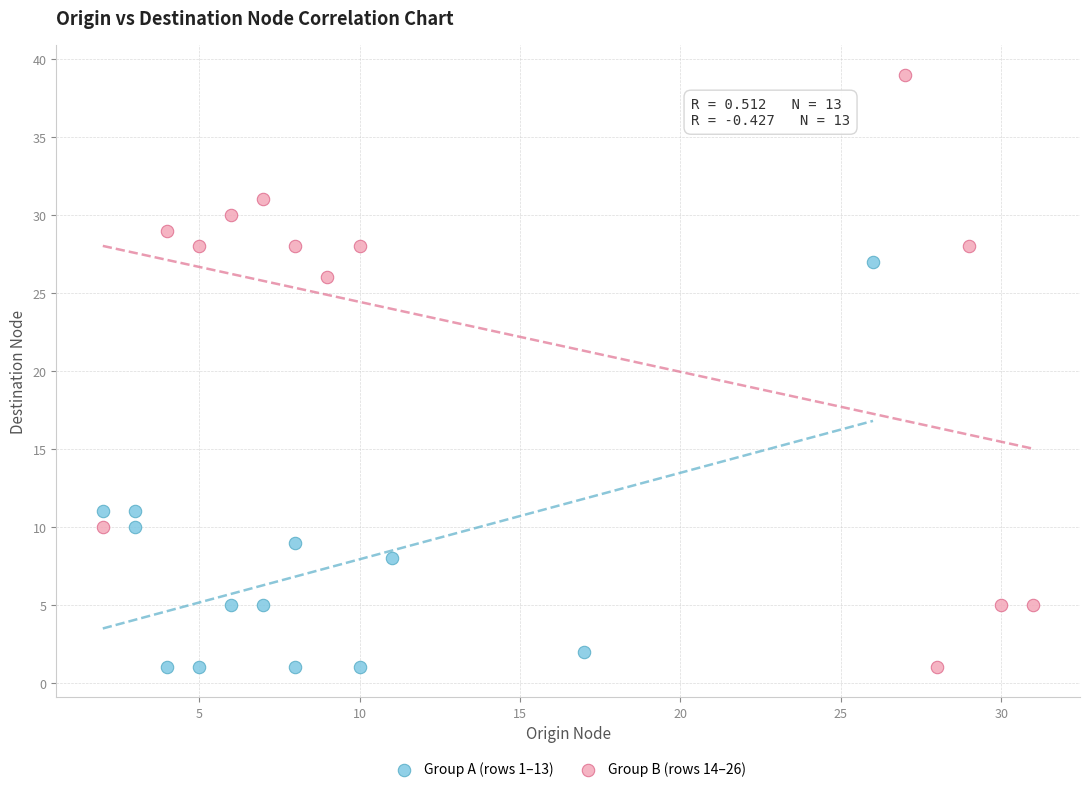

Which series has the largest Y range (max minus min)?

Group B (rows 14–26)